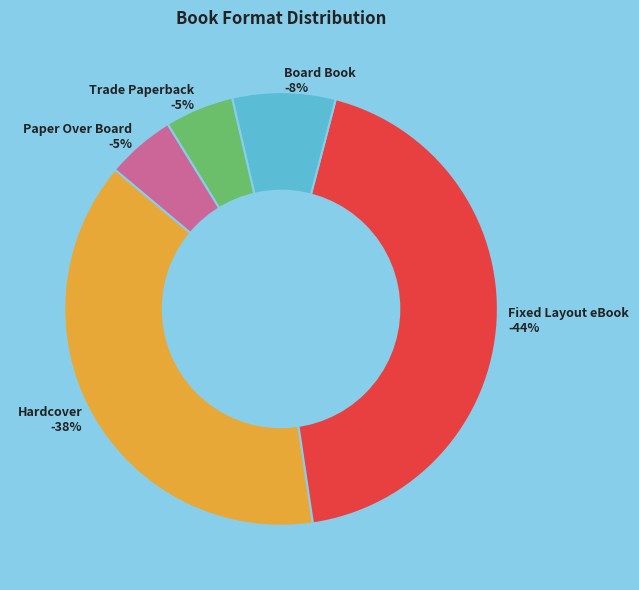

Combined, do Paper Over Board and Hardcover account for over 50%?

No